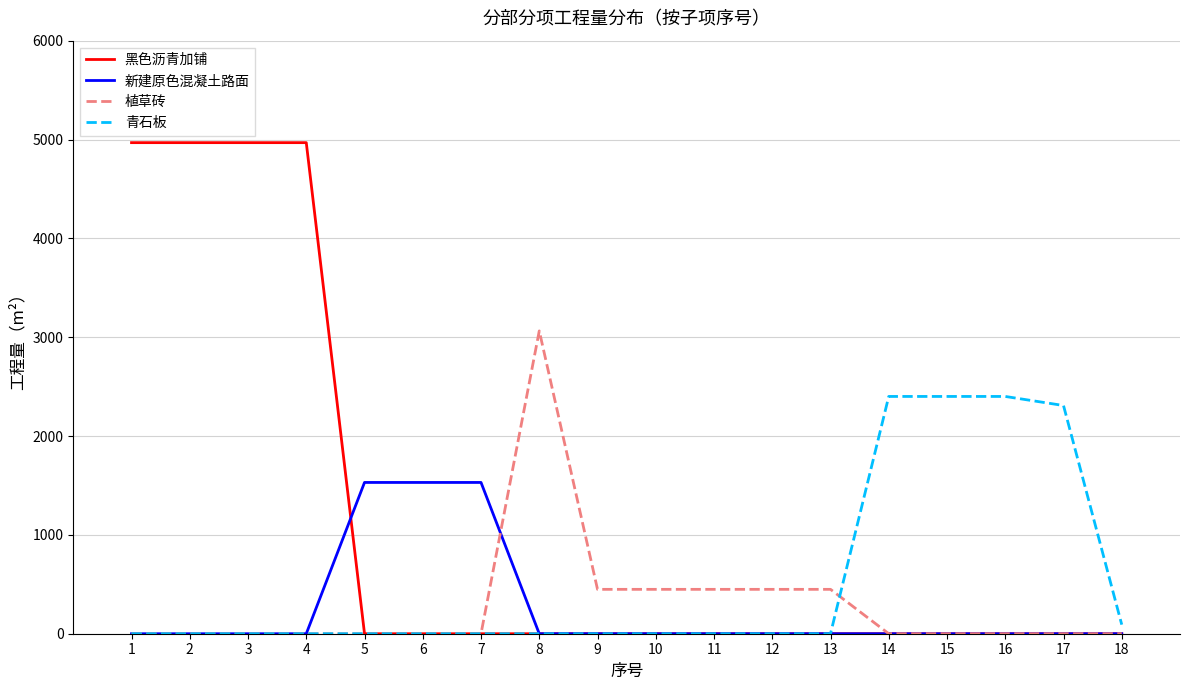

What is the total value across all series at 16?

2400.5